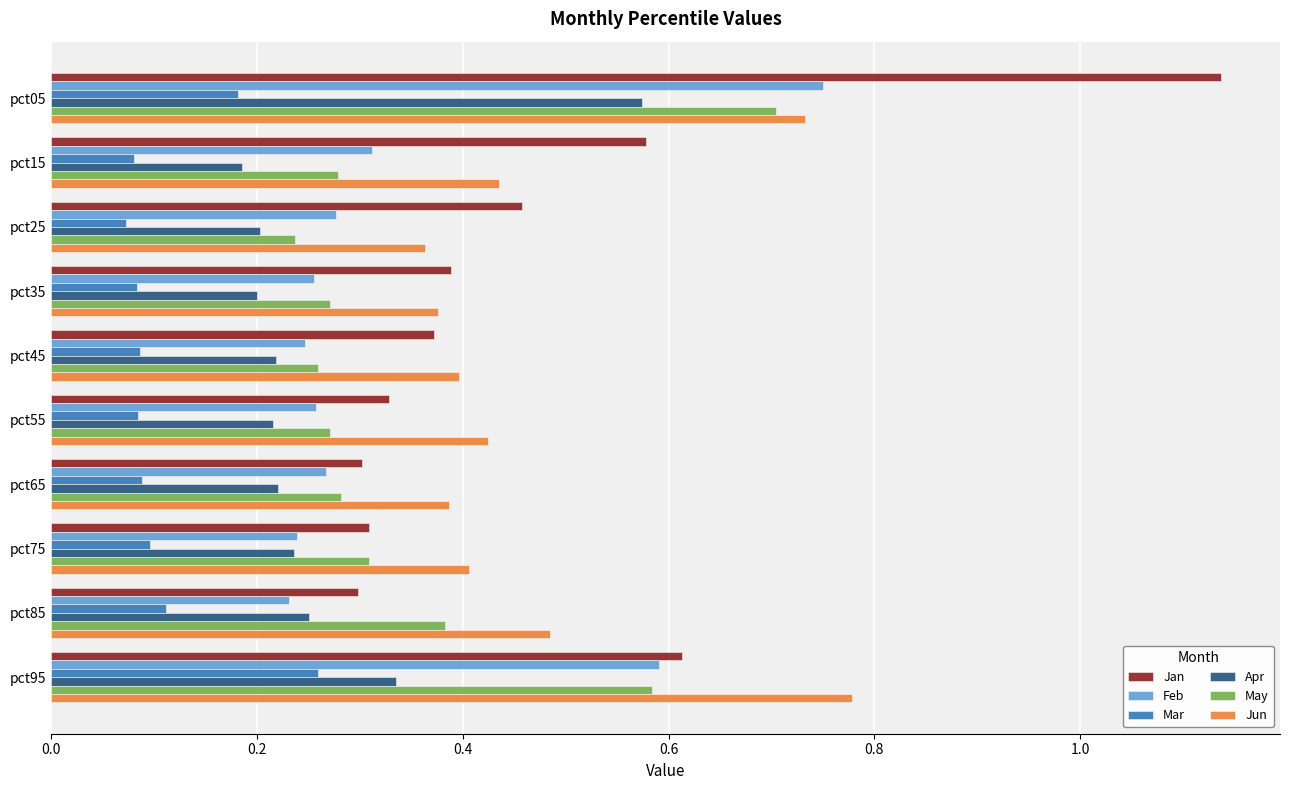

At which category is the sum across all series the highest?

pct05